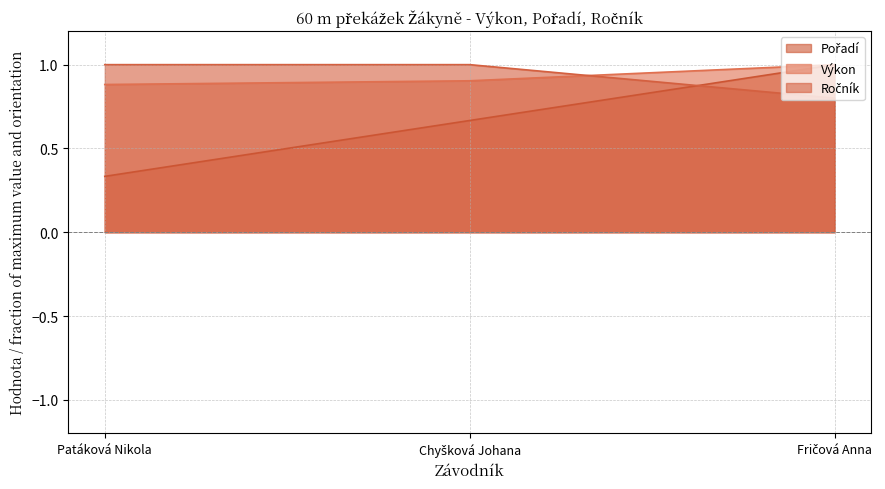

List the series in order of their peak value, highest first.

Pořadí, Výkon, Ročník